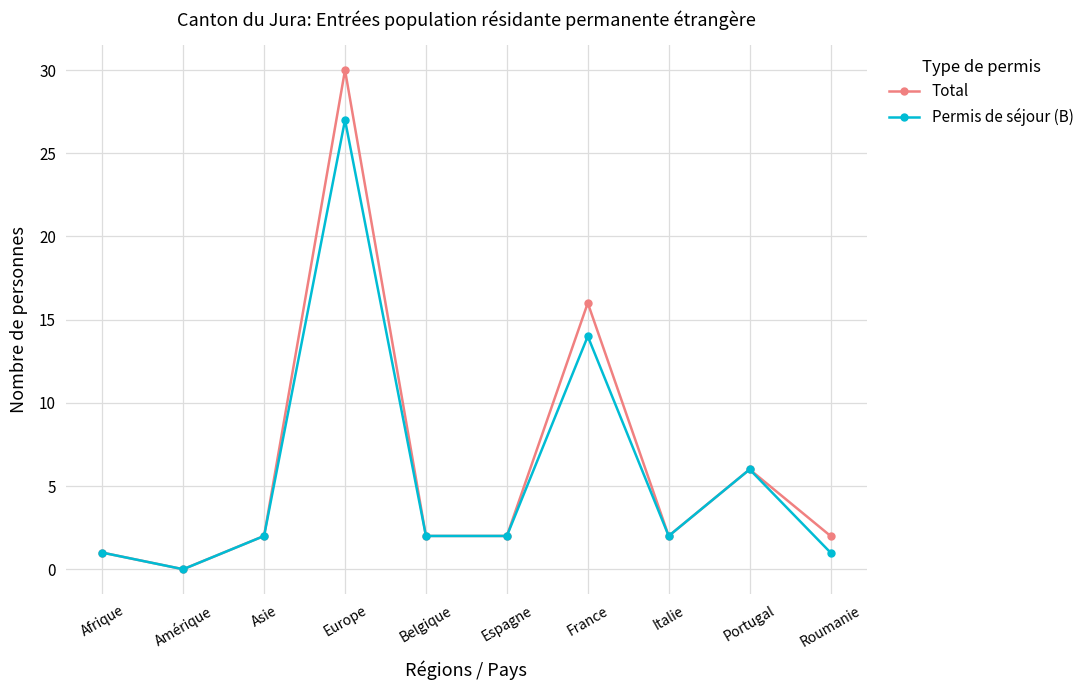

How many positive values does the Total series have?

9